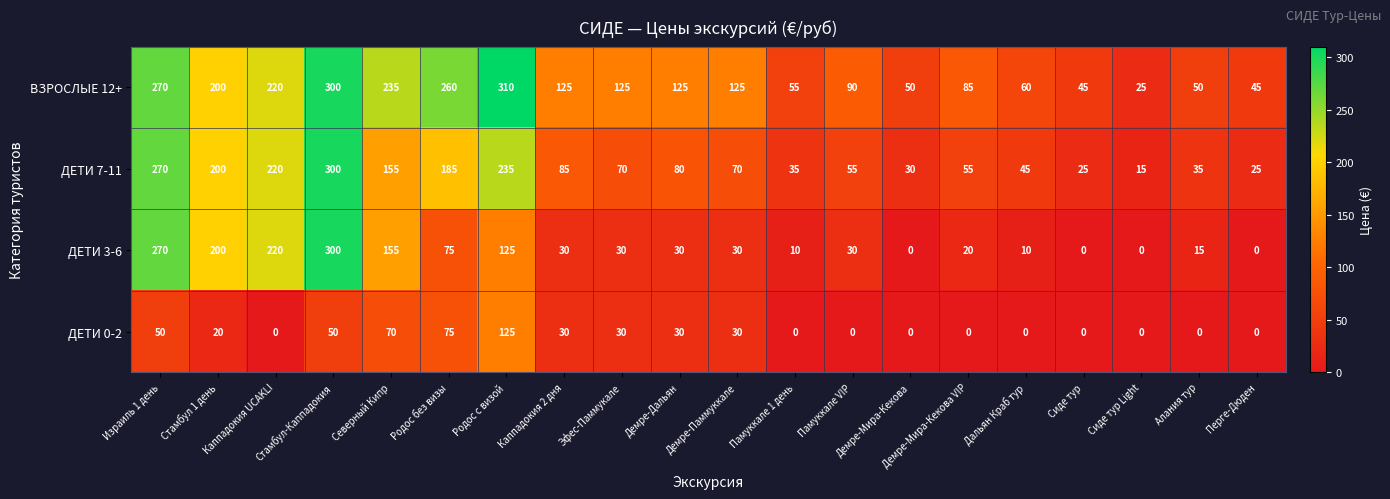

True or false: ДЕТИ 7-11 has a value of 239 at Северный Кипр.

False